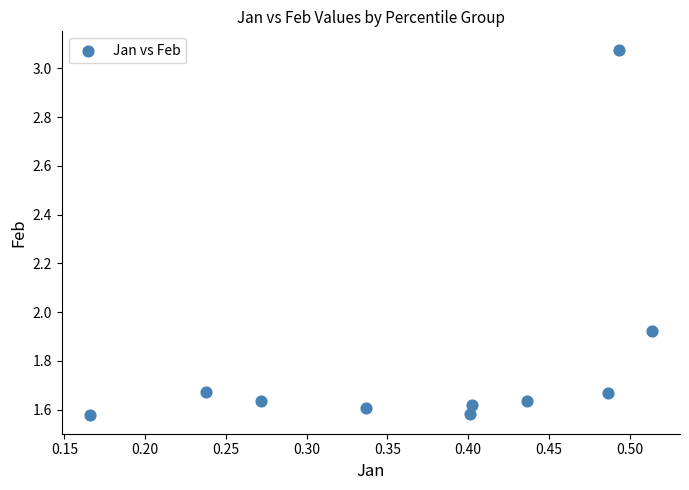

What is the range of X values (max minus min)?

0.3